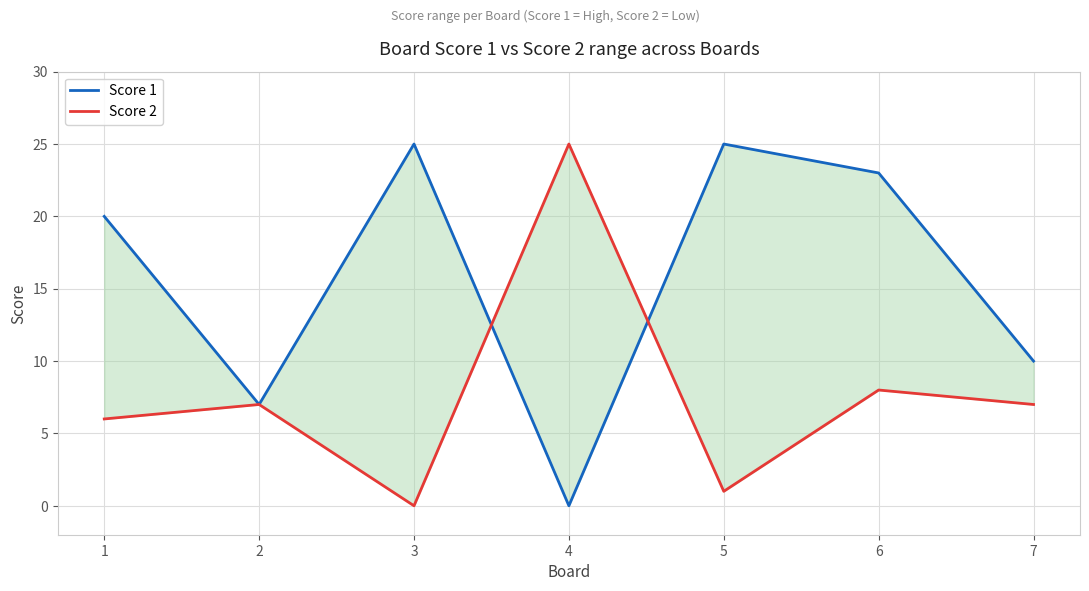

At which category does Score 2 reach its first local valley?

3